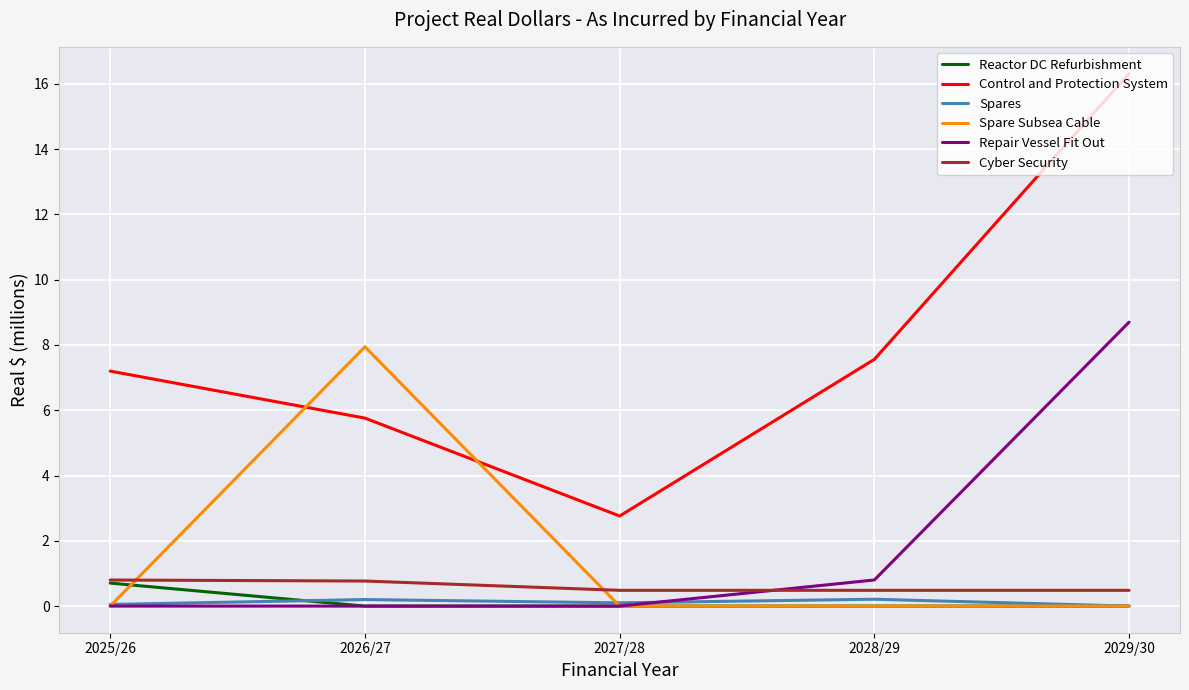

What are all the series names shown in the legend?

Reactor DC Refurbishment, Control and Protection System, Spares, Spare Subsea Cable, Repair Vessel Fit Out, Cyber Security